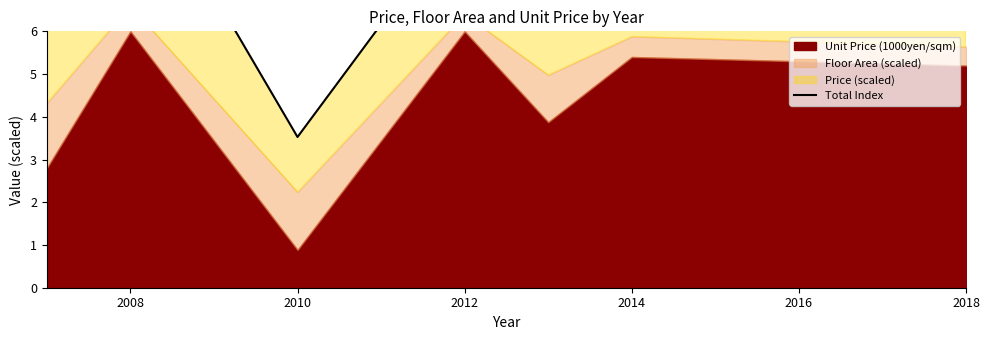

How many data points are less than 7?

2